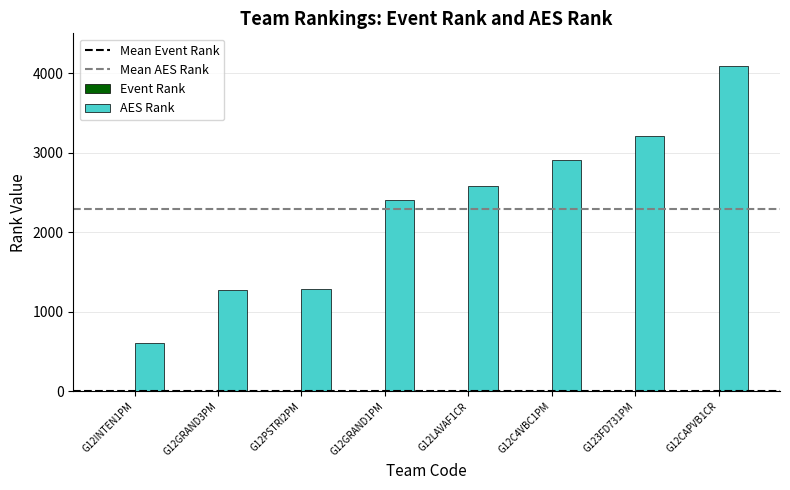

What is the sum of all AES Rank values?

18354